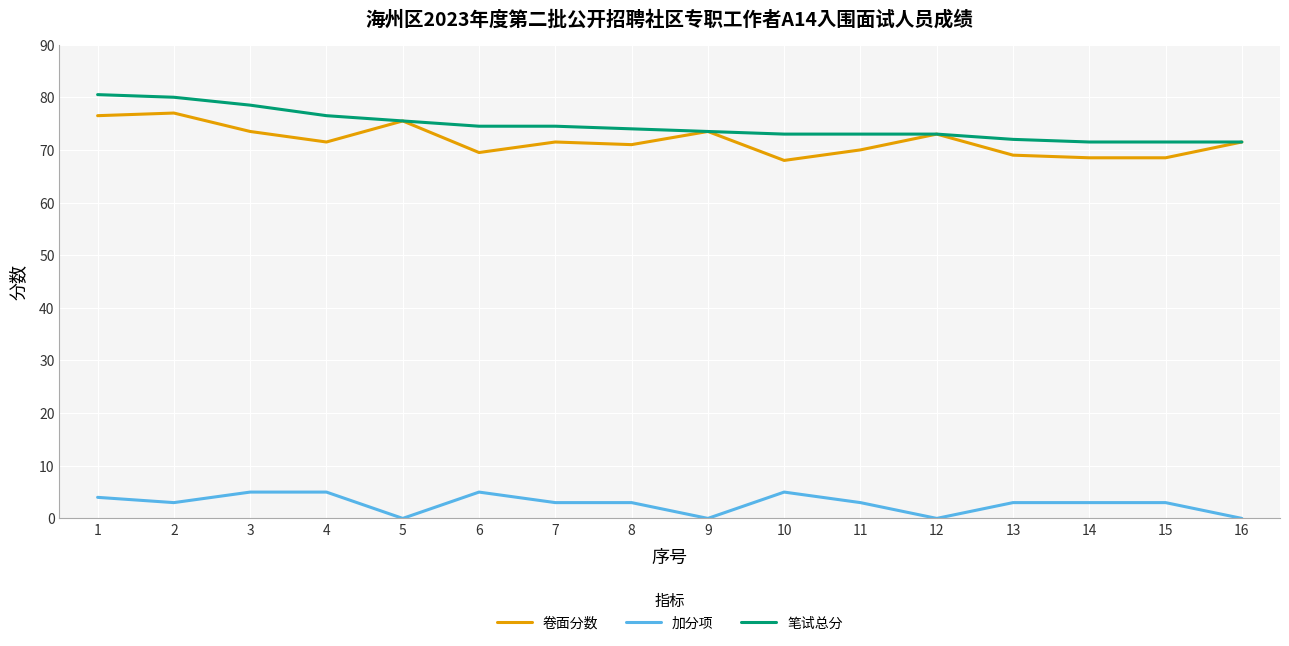

True or false: 笔试总分 and 加分项 cross at least once.

False